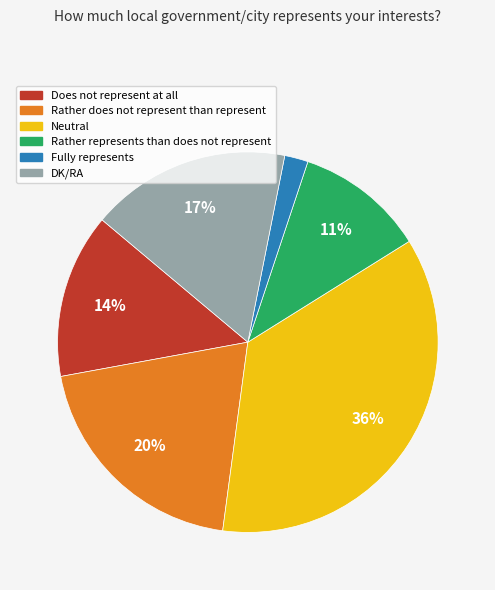

What percentage is the Neutral slice, to the nearest percent?

36%